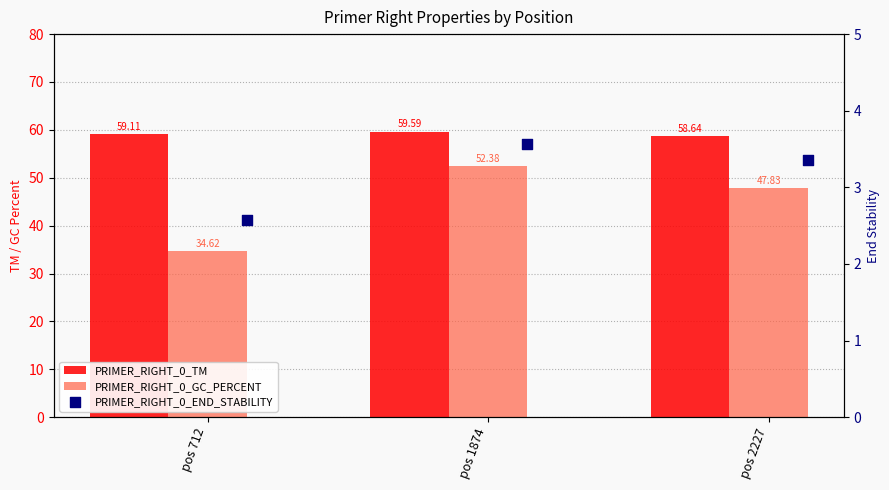

At which category is the sum across all series the highest?

pos 1874